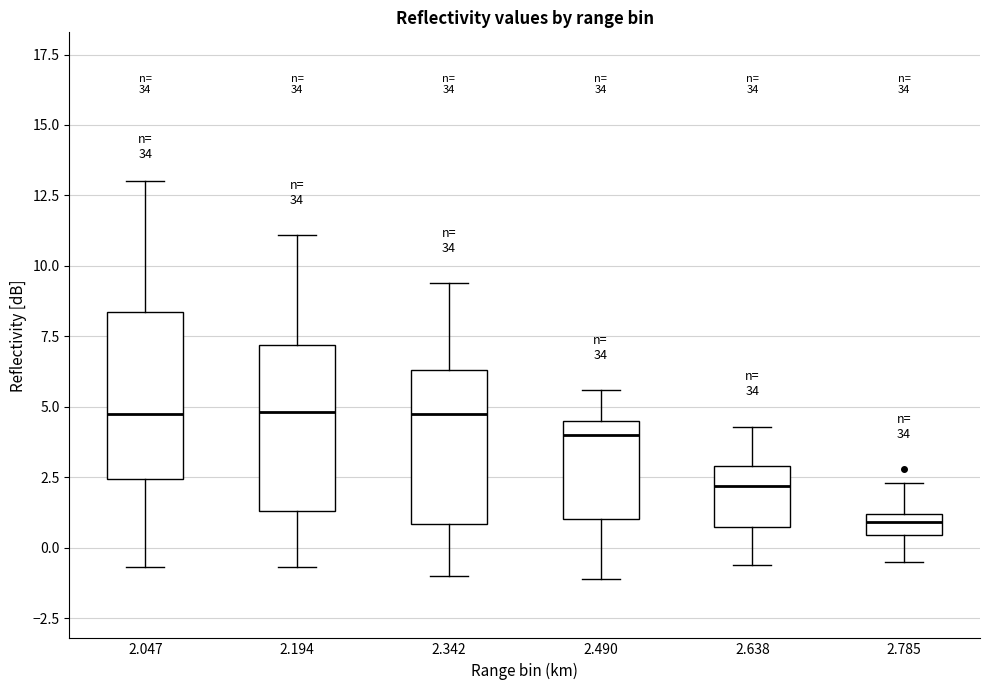

Reading left to right, read every box against the y-axis: the position of its median line, the range the box covers, and the ends of its whiskers. The values are not printed on the chart, so give them approximately, as read against the axis.

2.047: median 5.0, box 2.5 to 8.5, whiskers -0.5 to 13.0
2.194: median 5.0, box 1.5 to 7.0, whiskers -0.5 to 11.0
2.342: median 5.0, box 1.0 to 6.5, whiskers -1.0 to 9.5
2.490: median 4.0, box 1.0 to 4.5, whiskers -1.0 to 5.5
2.638: median 2.0, box 1.0 to 3.0, whiskers -0.5 to 4.5
2.785: median 1.0 (inside the box), box 0.5 to 1.0, whiskers -0.5 to 2.5